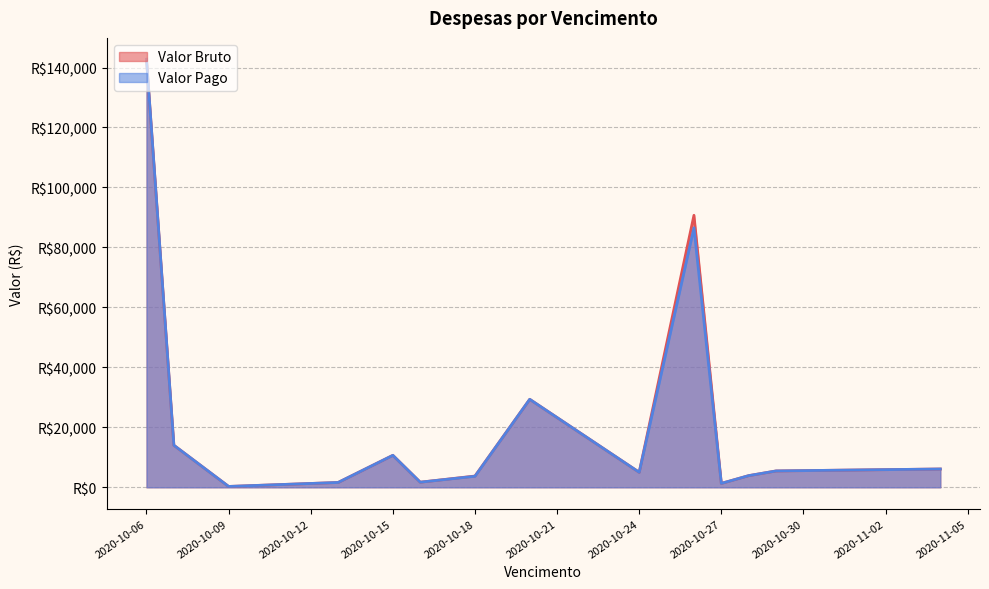

At which label is Valor Bruto closest to 71391?

2020-10-26